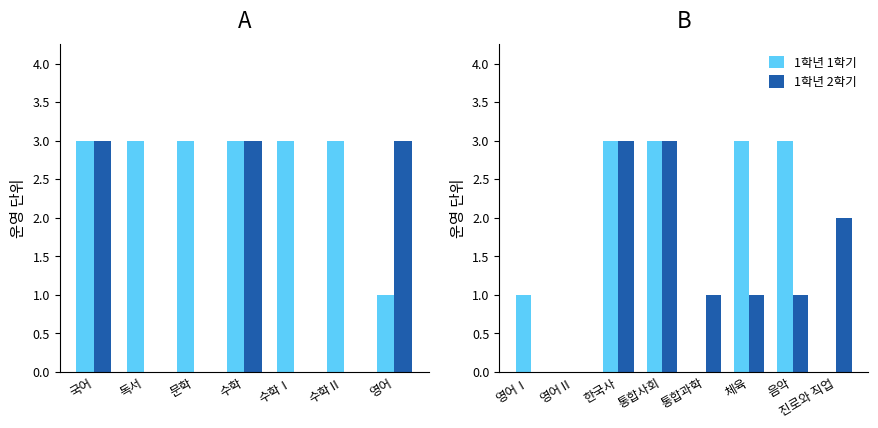

What is the average value of the 1학년 1학기 series?

2